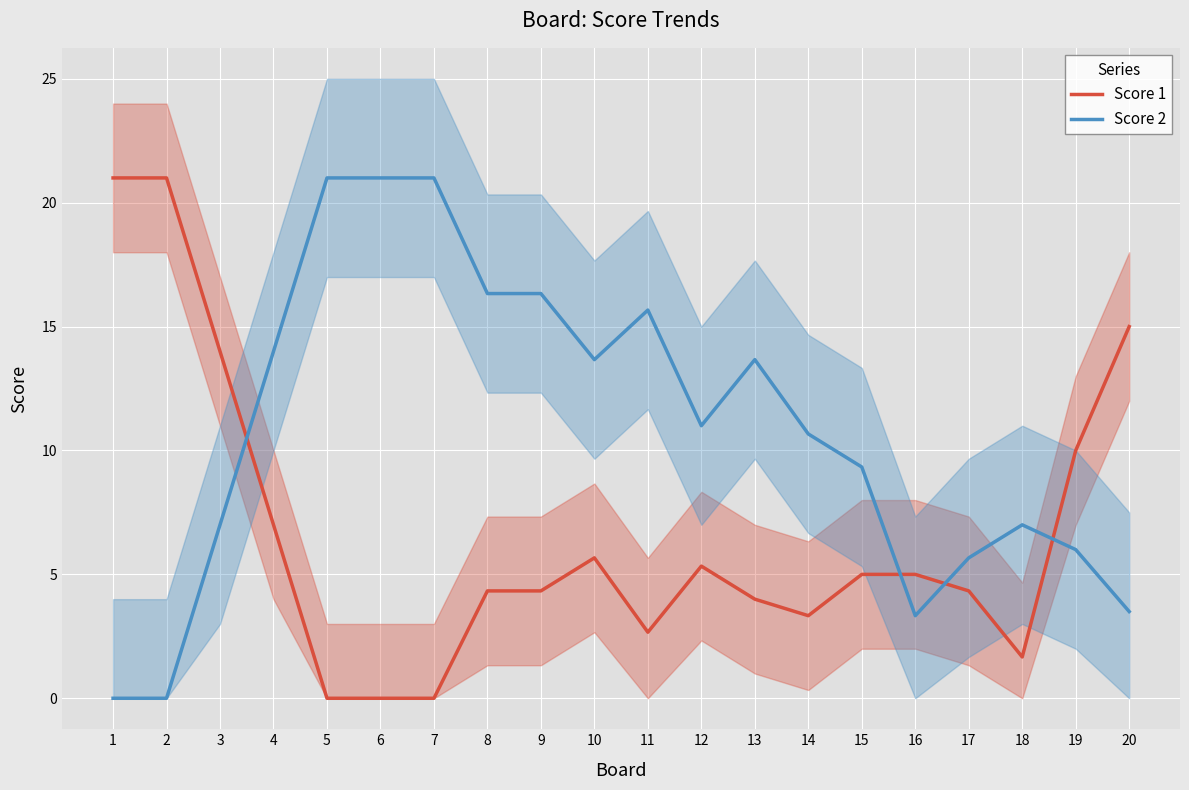

True or false: Score 1 has more than 1 points higher than both neighbors.

True